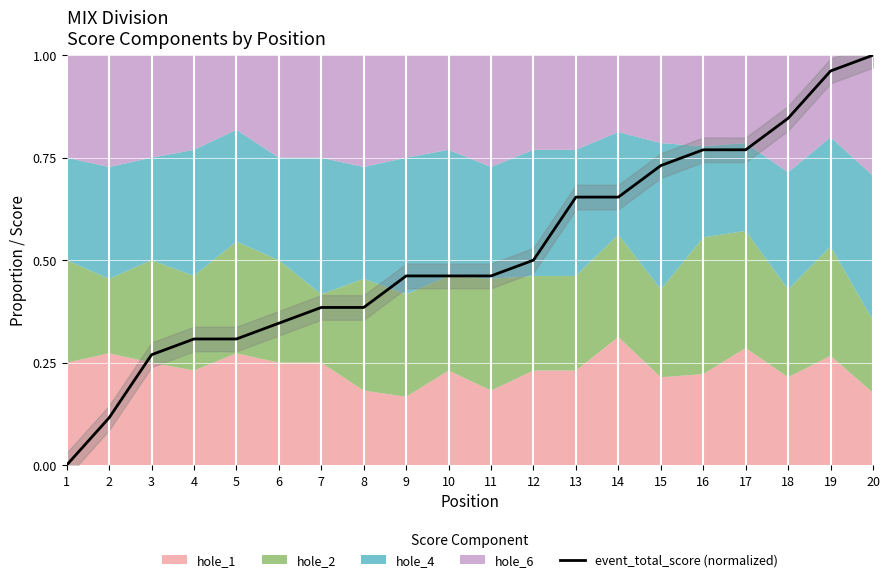

Does the chart display data point markers on the line(s)?

No